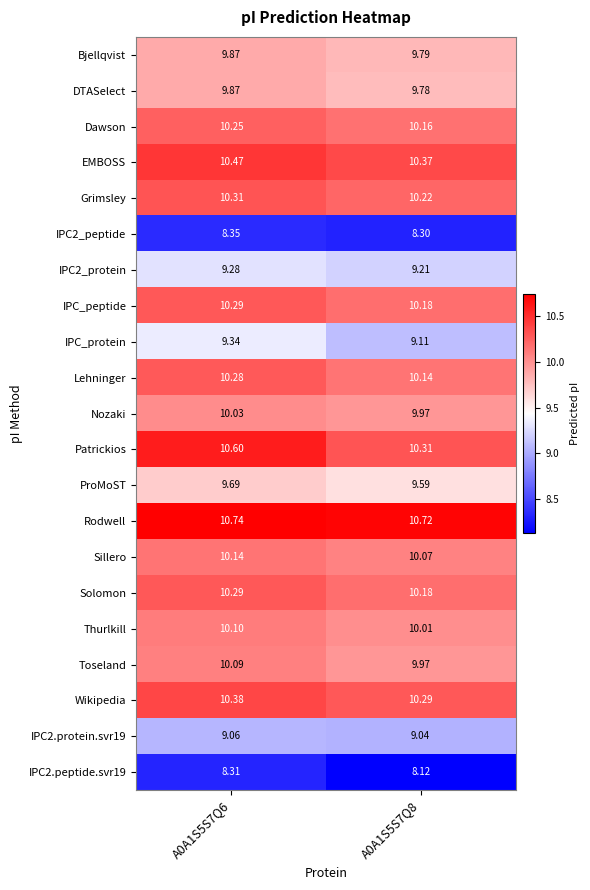

Between A0A1S5S7Q6 and A0A1S5S7Q8, which series saw the biggest shift?

Patrickios